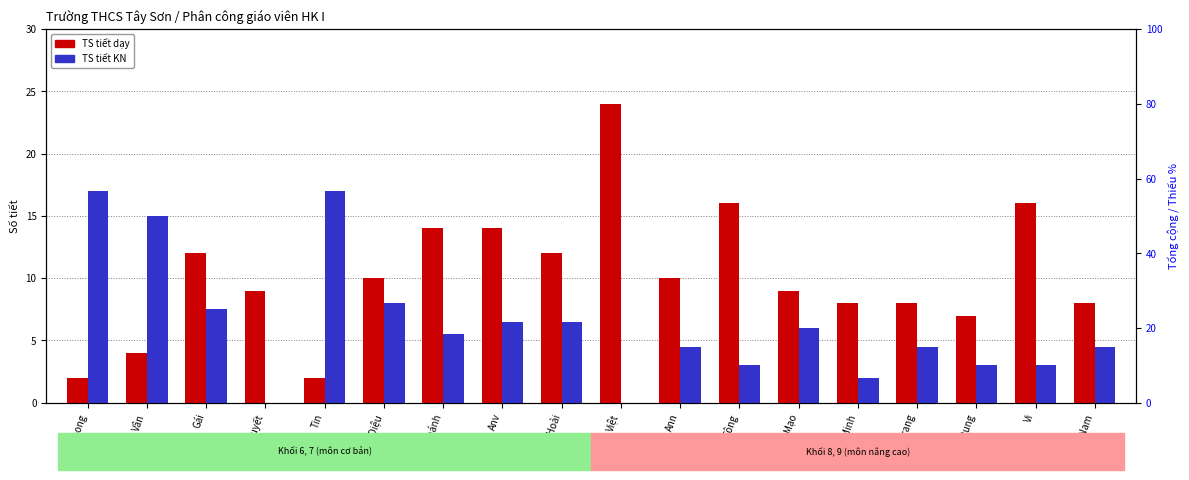

Is it true that TS tiết dạy equals 25.9 at Vi?

False